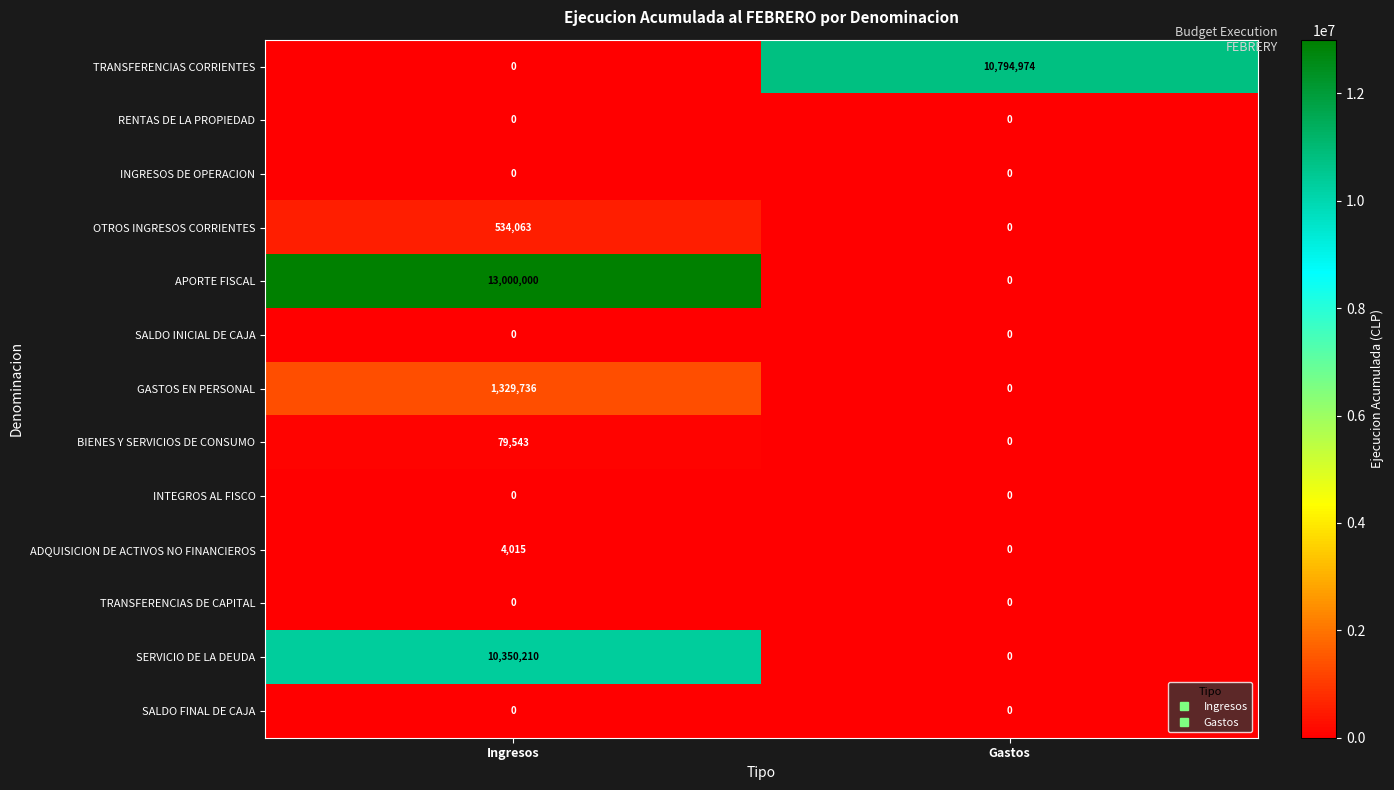

The value of GASTOS EN PERSONAL at Gastos is -488610. True or false?

False